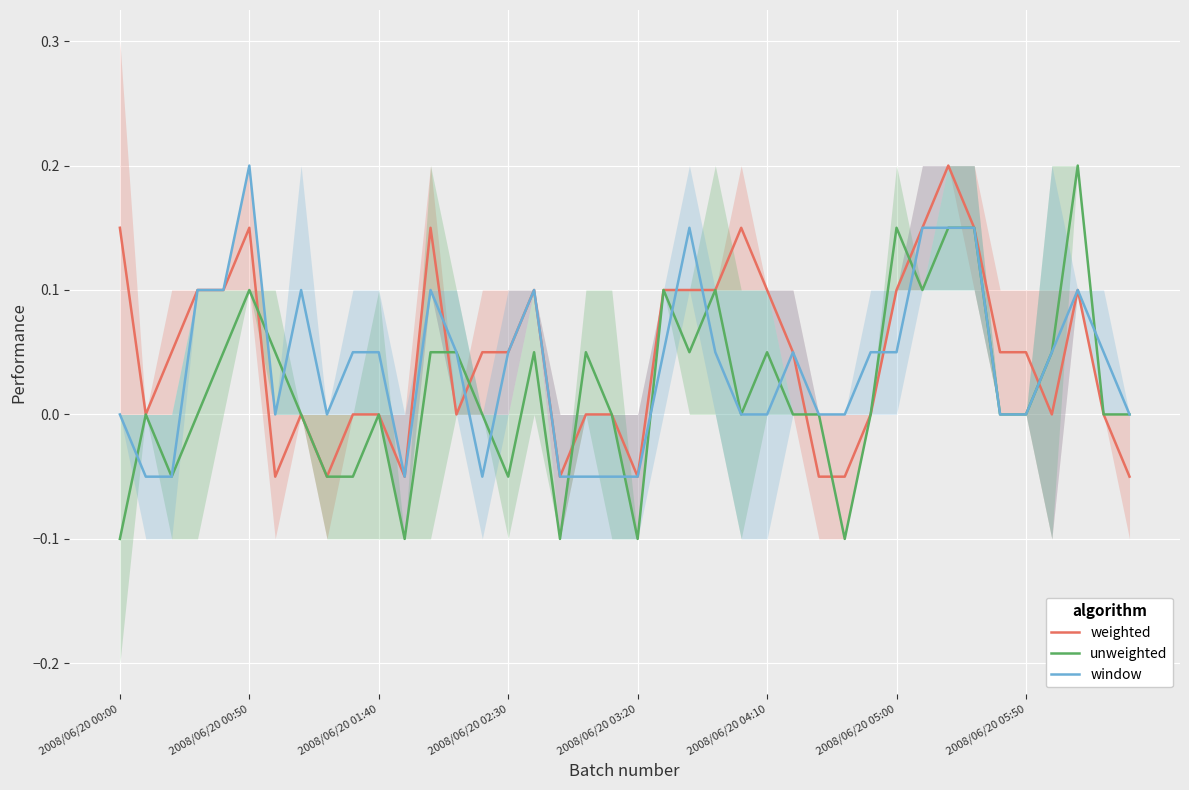

Reading left to right, extract all data points from this chart.

weighted: 0.1	0.0	0.1	0.1	0.1	0.2	-0.1	0.0	-0.1	0.0	0.0	-0.1	0.2	0.0	0.1	0.1	0.1	-0.1	0.0	0.0	-0.1	0.1	0.1	0.1	0.2	0.1	0.1	-0.1	-0.1	-0.0	0.1	0.2	0.2	0.2	0.1	0.1	0.0	0.1	-0.0	-0.1
unweighted: -0.1	0.0	-0.1	0.0	0.1	0.1	0.1	0.0	-0.1	-0.1	0.0	-0.1	0.1	0.1	-0.0	-0.1	0.1	-0.1	0.1	0.0	-0.1	0.1	0.1	0.1	0.0	0.1	0.0	-0.0	-0.1	0.0	0.2	0.1	0.2	0.2	0.0	-0.0	0.1	0.2	0.0	0.0
window: 0.0	-0.1	-0.1	0.1	0.1	0.2	-0.0	0.1	0.0	0.1	0.1	-0.1	0.1	0.1	-0.1	0.1	0.1	-0.1	-0.1	-0.1	-0.1	0.1	0.2	0.1	0.0	0.0	0.1	0.0	0.0	0.1	0.1	0.2	0.2	0.2	-0.0	-0.0	0.1	0.1	0.1	0.0